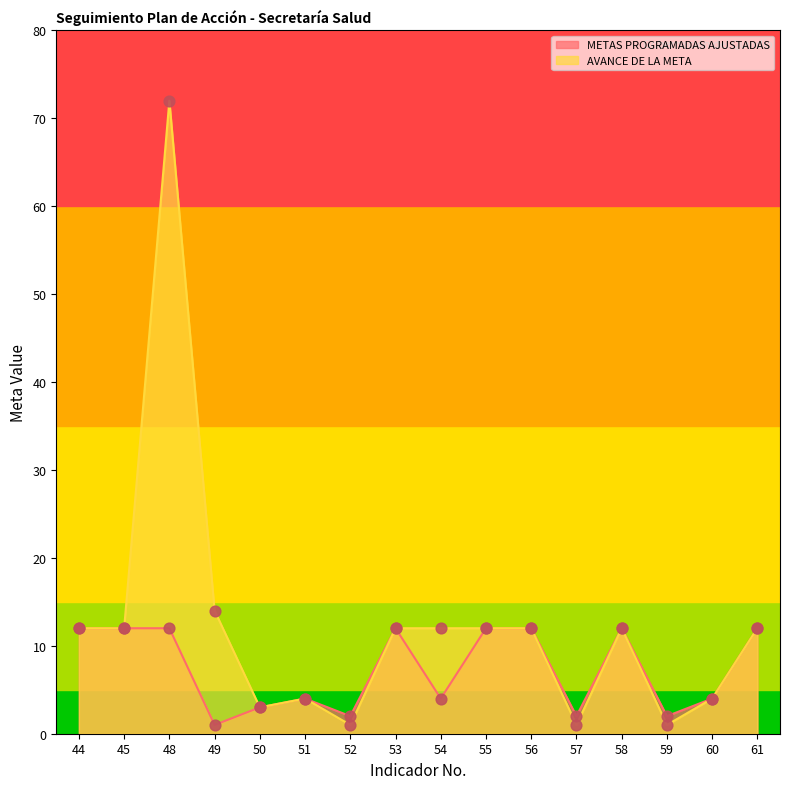

Which series has the largest total across all categories?

AVANCE DE LA META